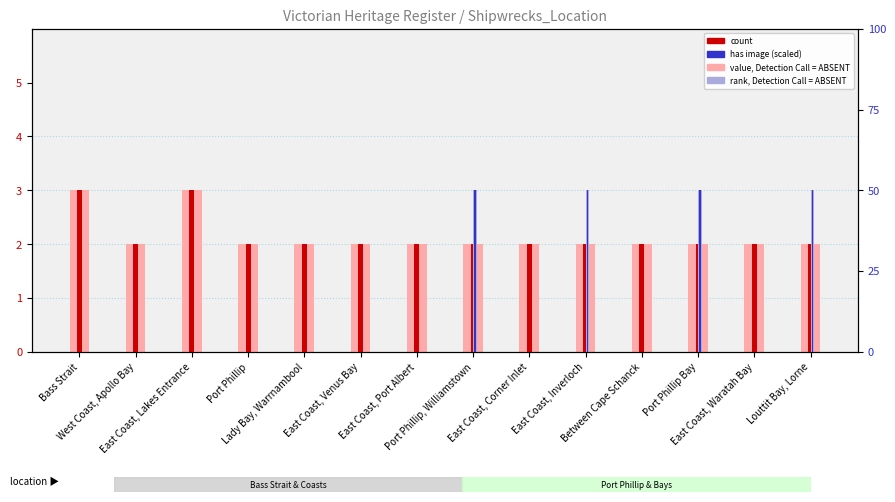

What is the difference between the maximum and minimum values in the rank, Detection Call = ABSENT series?

50